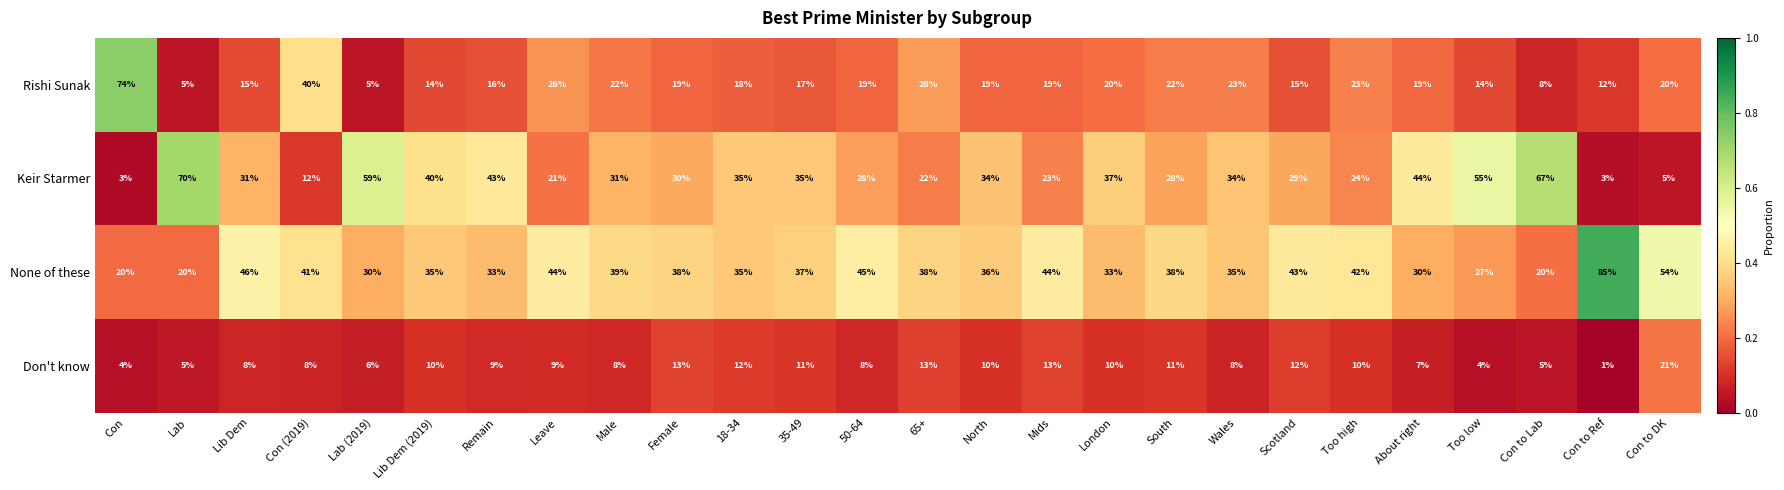

What is the sum of the Keir Starmer values at Lib Dem and Too low?

86